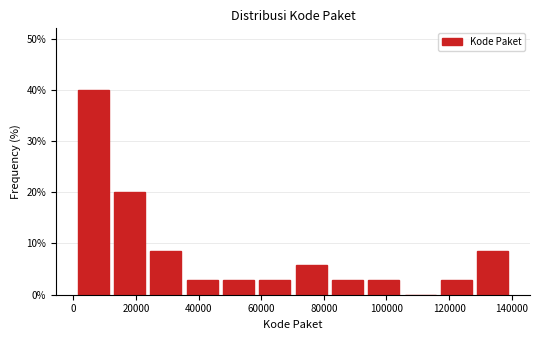

Which range on the x-axis has the tallest bar?

0 to 12000